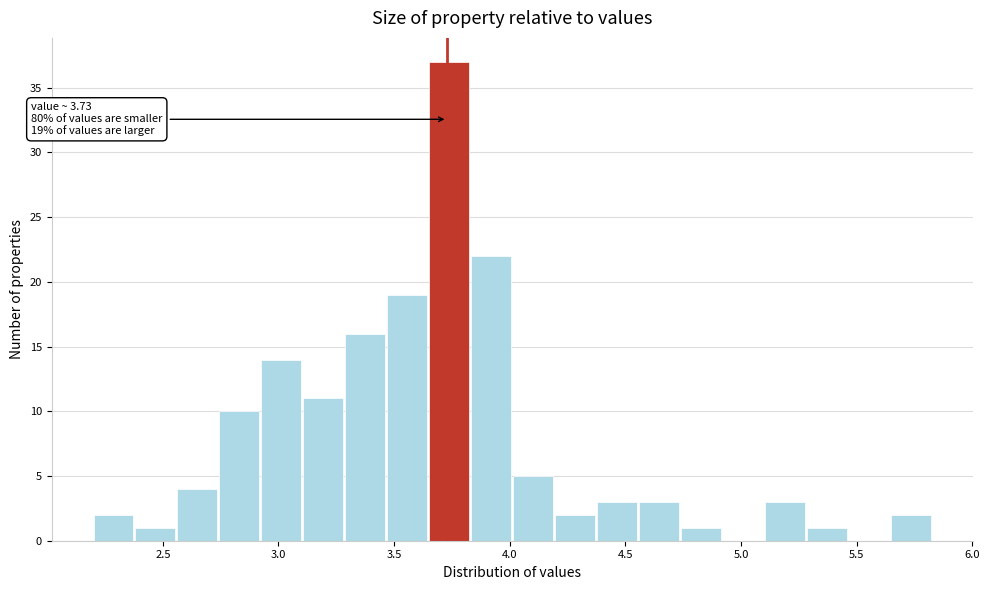

Around what value on the x-axis is the tallest bar? Give the approximate position of its centre, as read against the axis.

3.75